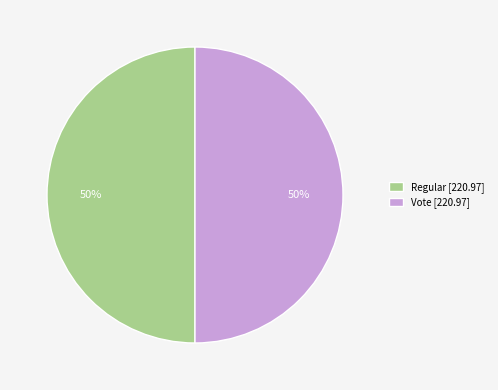

Is it true that Regular [220.97] is 40% of the pie?

False